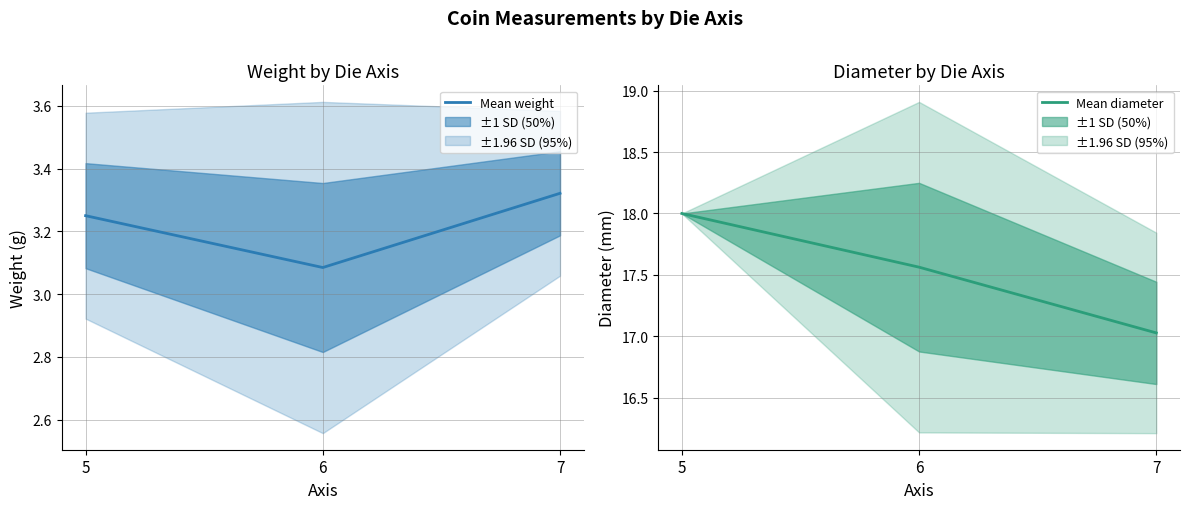

Is this an area chart (filled region under the line)?

No